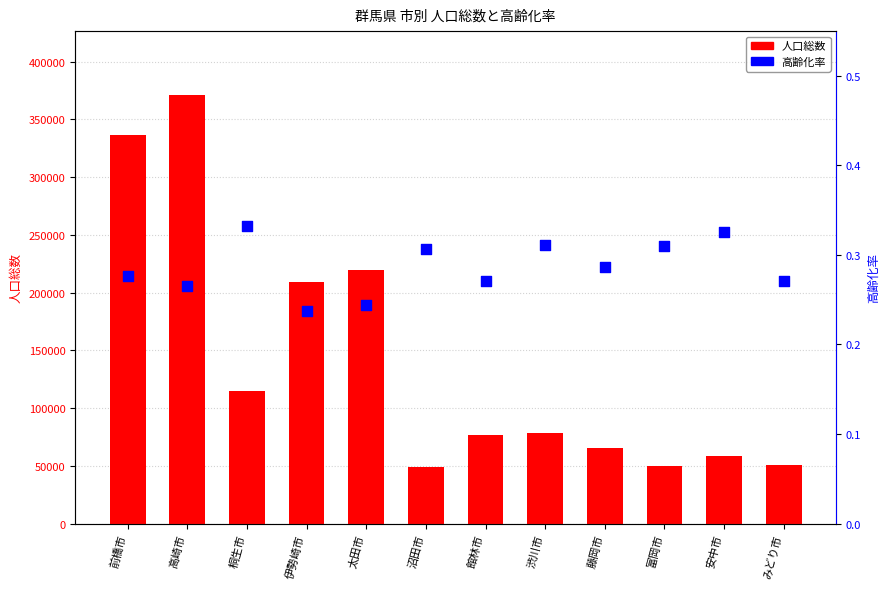

Which series has the largest total across all categories?

人口総数